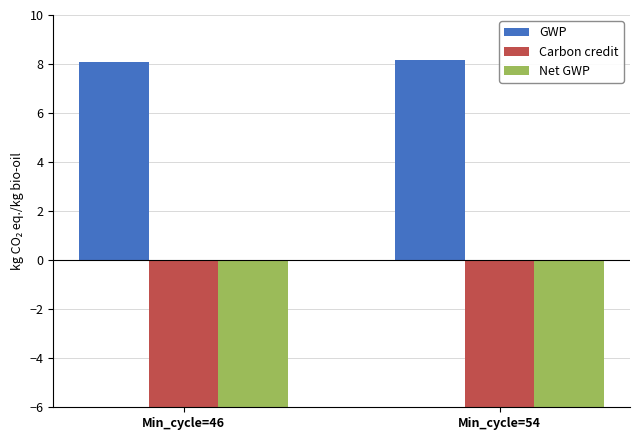

Which category has the highest value in the Net GWP series?

Min_cycle=54